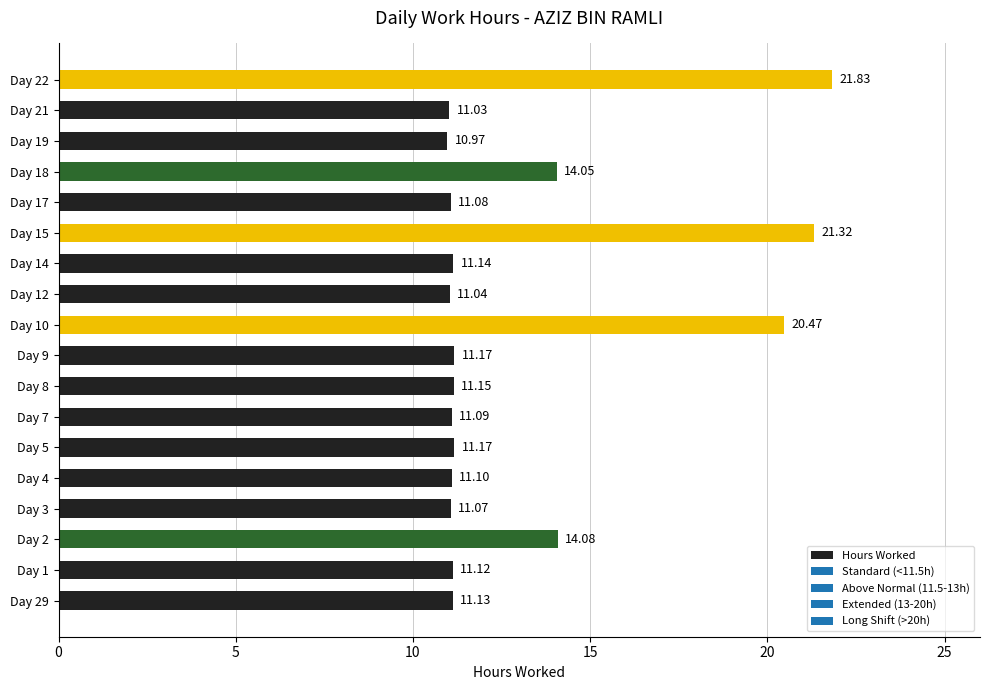

What is the sum of all values?

236.0